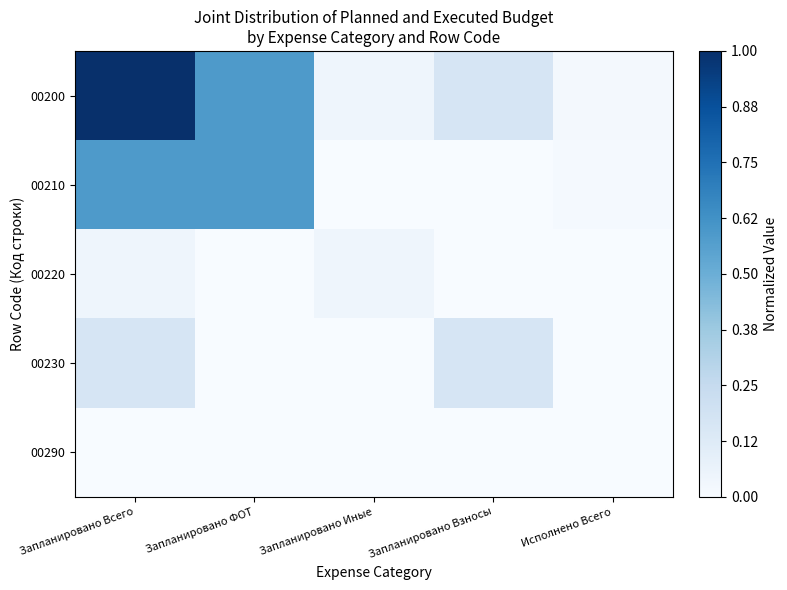

Between Запланировано Всего and Запланировано Иные, which series saw the biggest shift?

00200